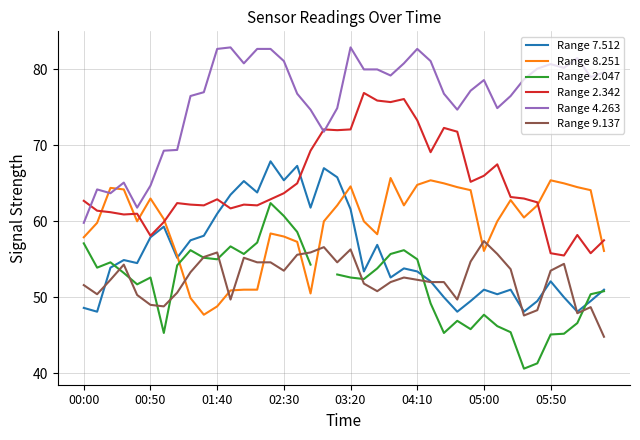

What are all the series names shown in the legend?

Range 7.512, Range 8.251, Range 2.047, Range 2.342, Range 4.263, Range 9.137